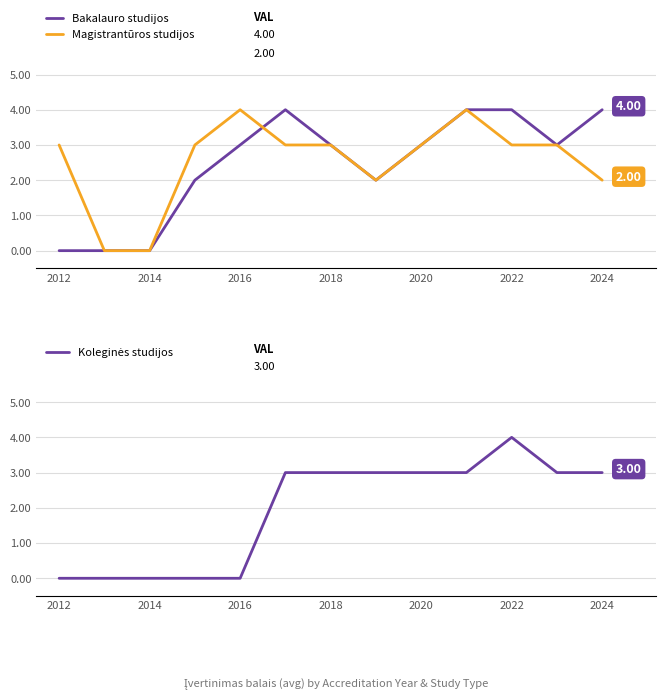

How many Koleginės studijos values are between 0 and 3?

12